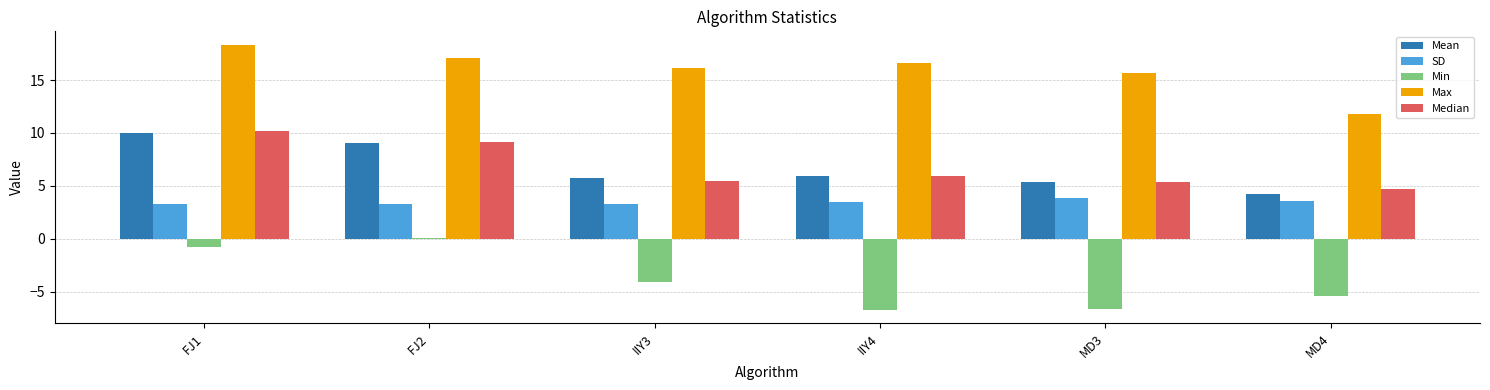

What is the greatest value displayed?

18.4